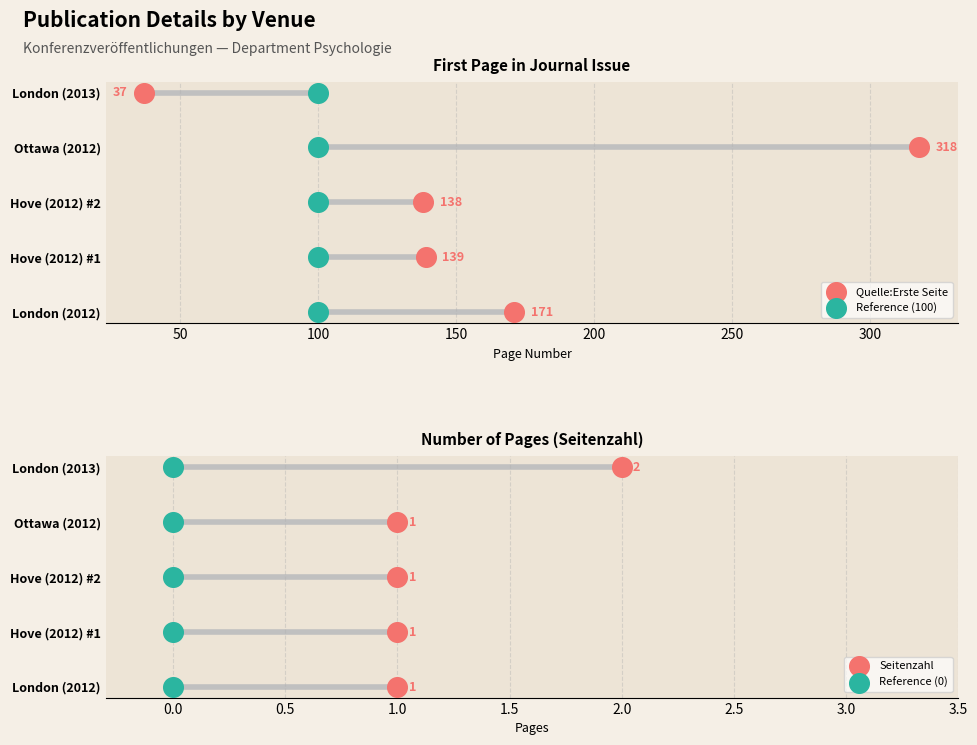

Which series has the largest total across all categories?

Quelle:Erste Seite